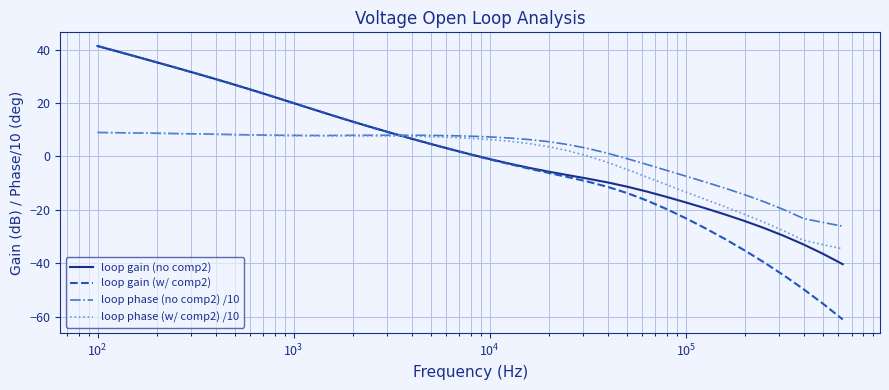

What is the lowest value of the loop phase (no comp2) /10 series?

-26.1